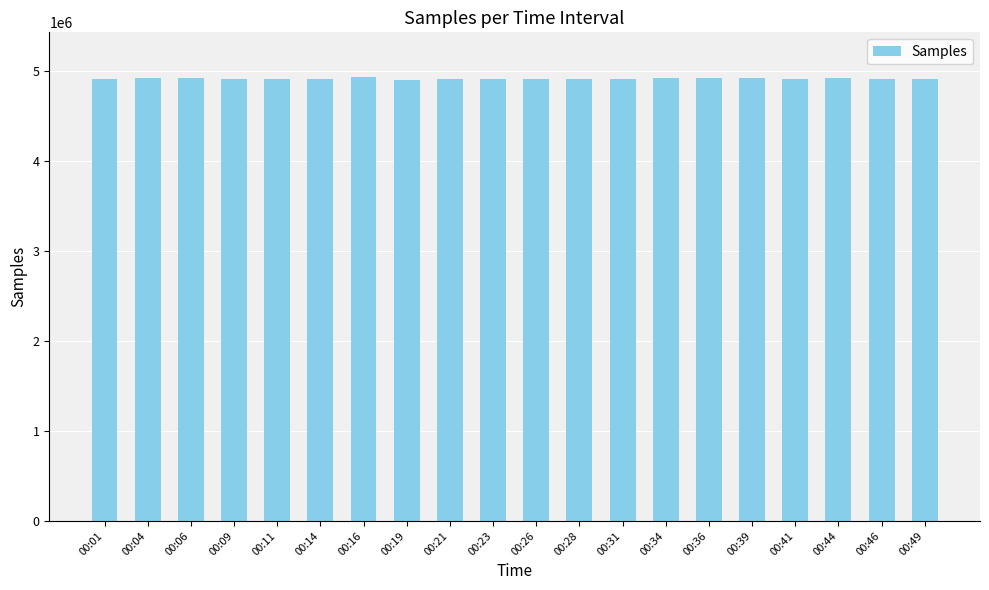

What is the value of the 3rd bar from the left?

4917138